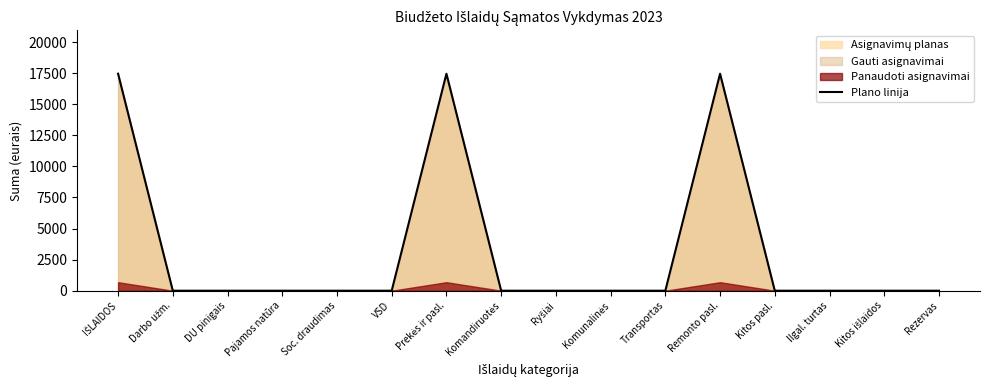

Reading left to right, what are all the values shown in this chart?

IŠLAIDOS=17459	Darbo užm.=0	DU pinigais=0	Pajamos natūra=0	Soc. draudimas=0	VSD=0	Prekės ir pasl.=17459	Komandiruotės=0	Ryšiai=0	Komunalinės=0	Transportas=0	Remonto pasl.=17459	Kitos pasl.=0	Ilgal. turtas=0	Kitos išlaidos=0	Rezervas=0